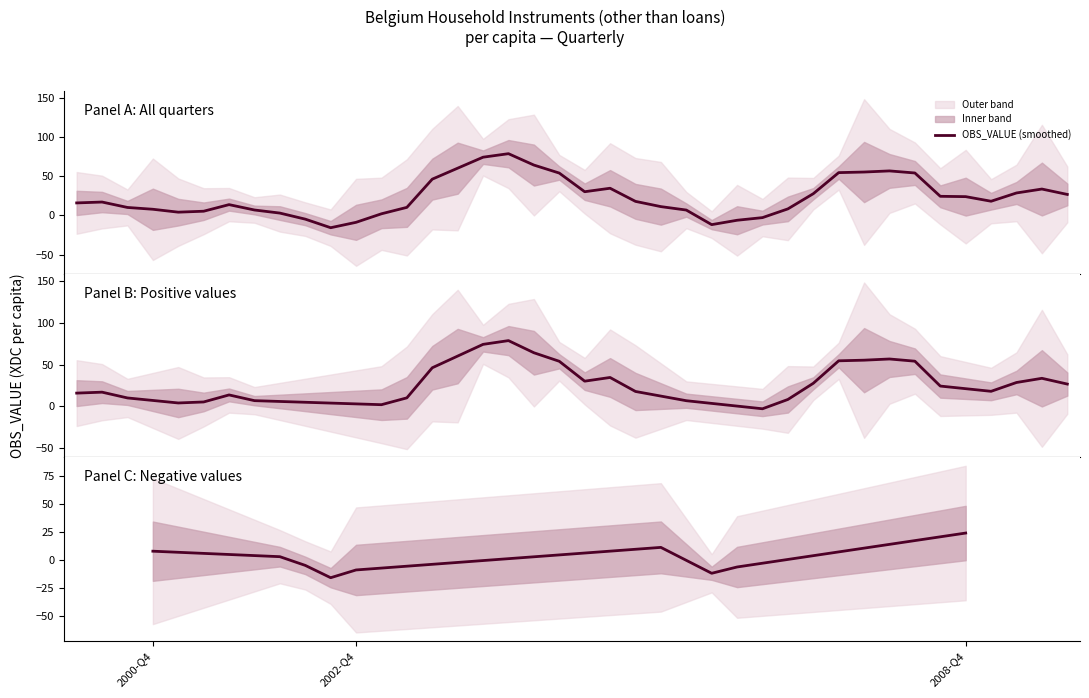

Count the number of values greater than -4.

4